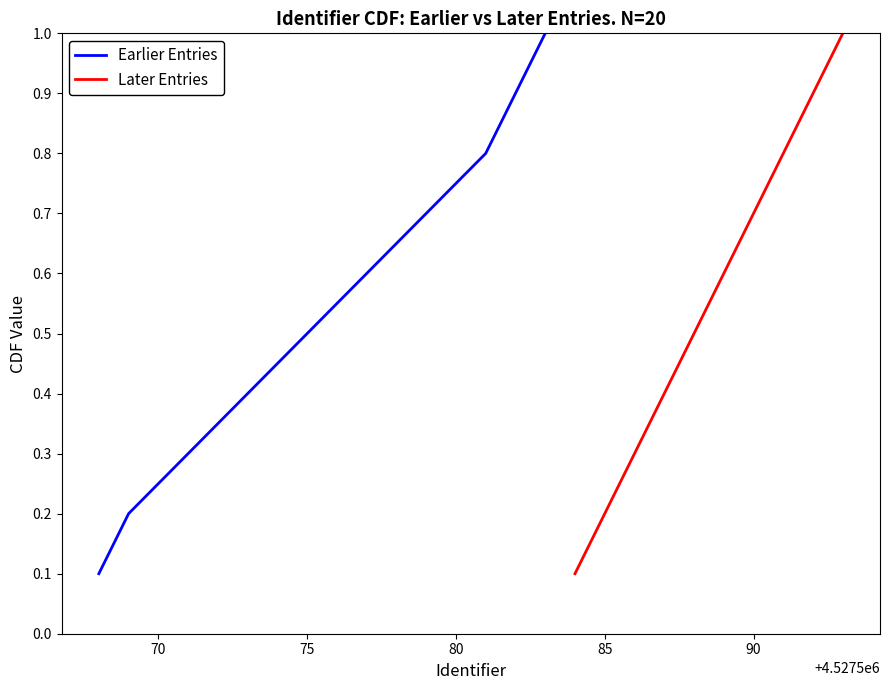

True or false: Later Entries and Earlier Entries intersect in this chart.

False